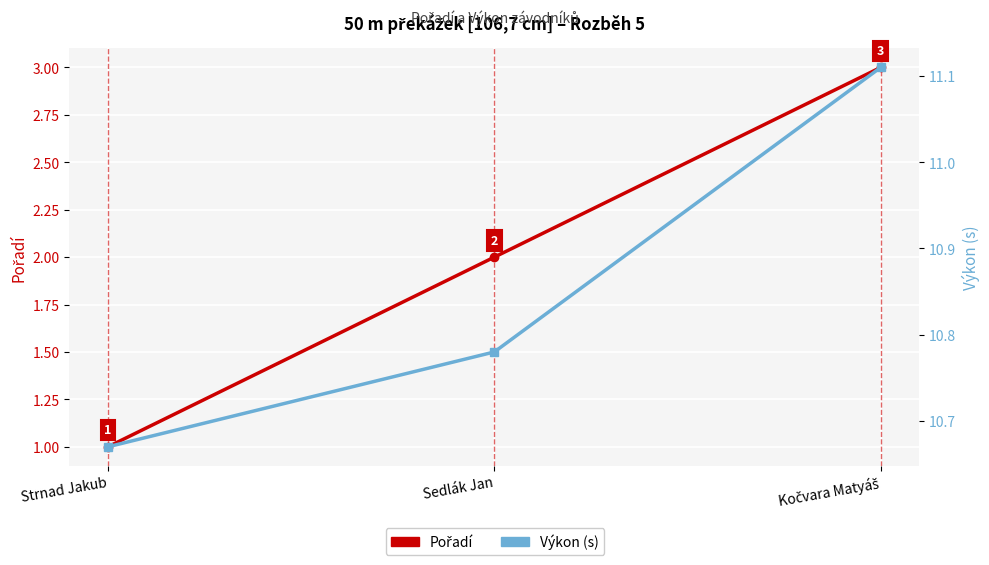

What is the minimum value for Výkon (s)?

10.7